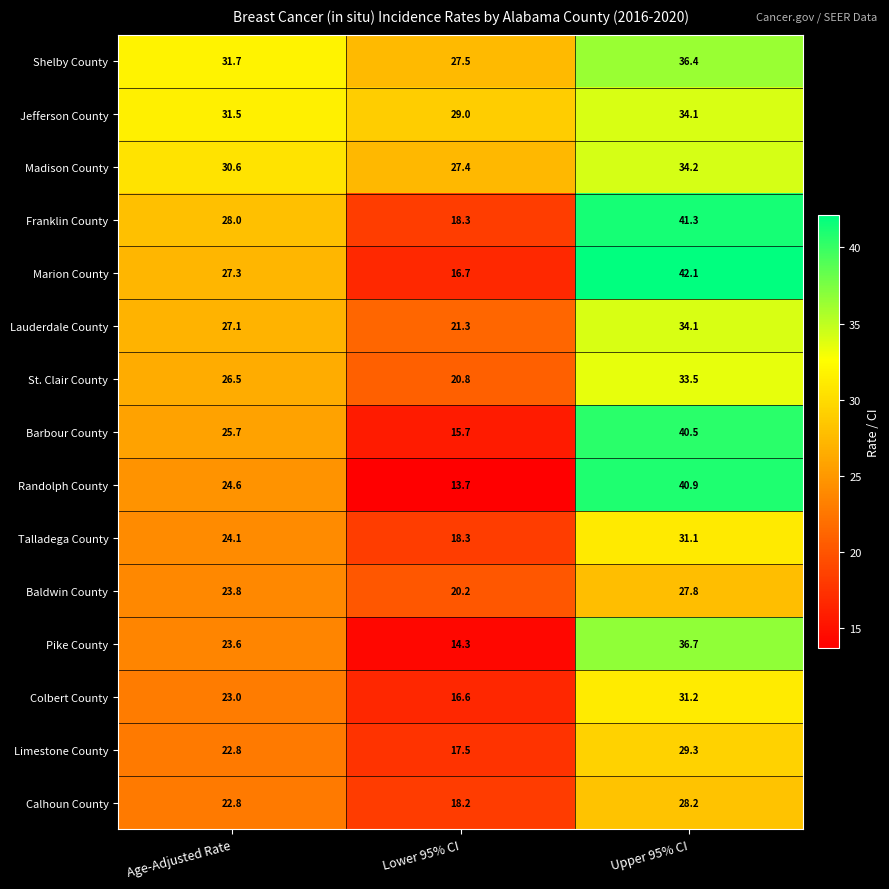

At how many categories does at least one series exceed 38?

1